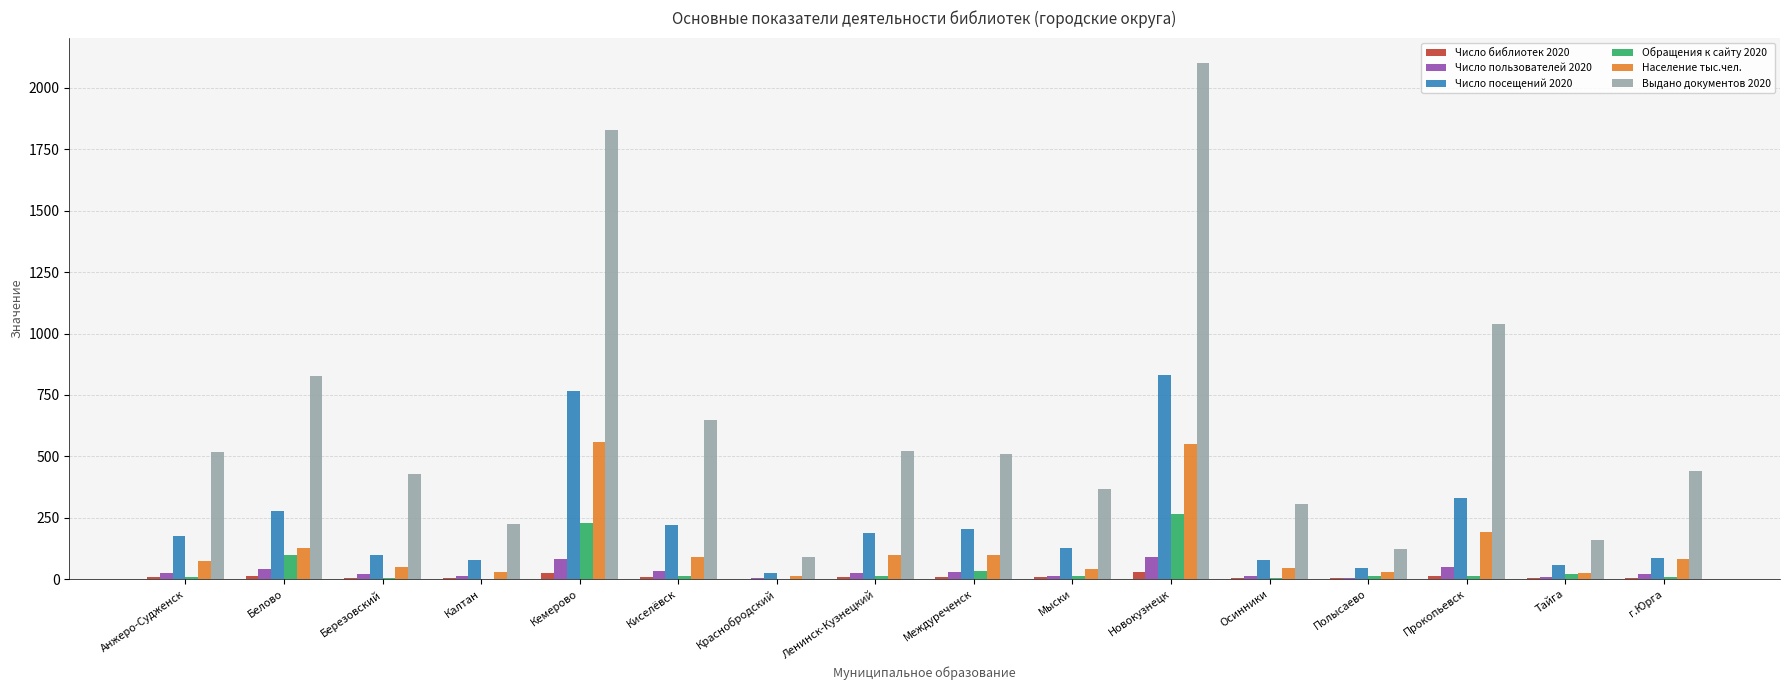

How many groups of bars are there?

16